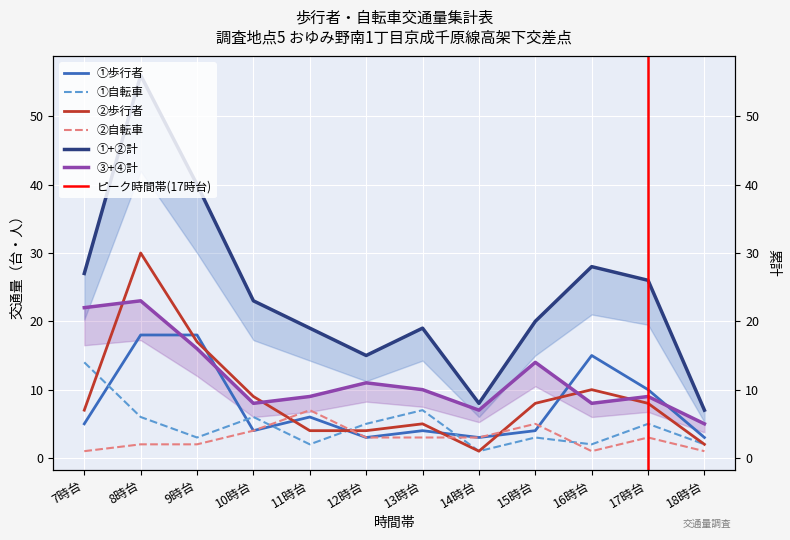

List the series in order of their peak value, highest first.

①+②計, ②歩行者, ③+④計, ①歩行者, ①自転車, ②自転車